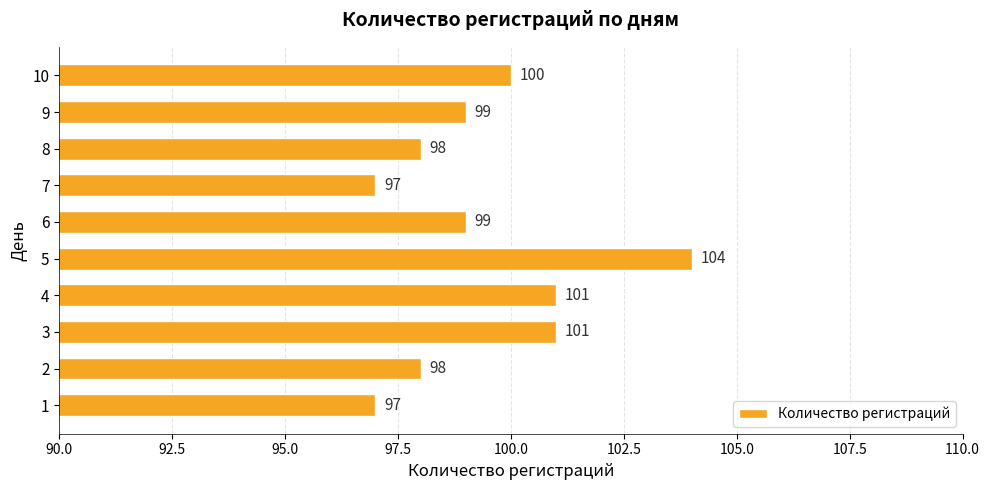

Is it true that the value at 2 is 98?

True